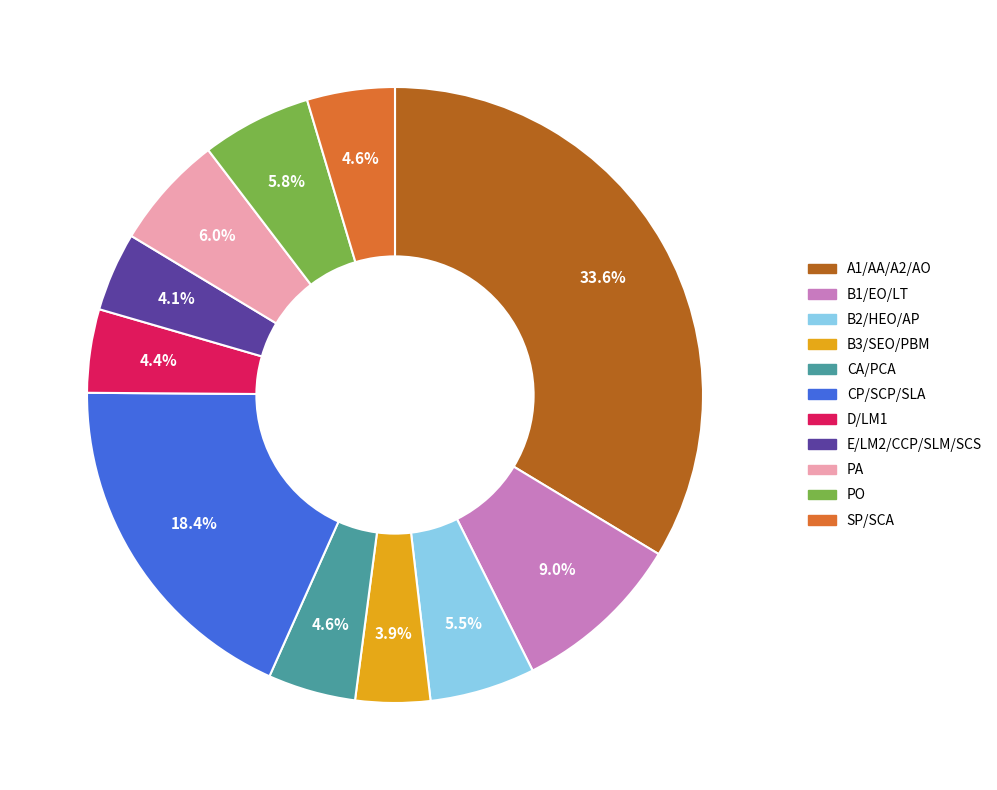

How many segments does this pie chart have?

11